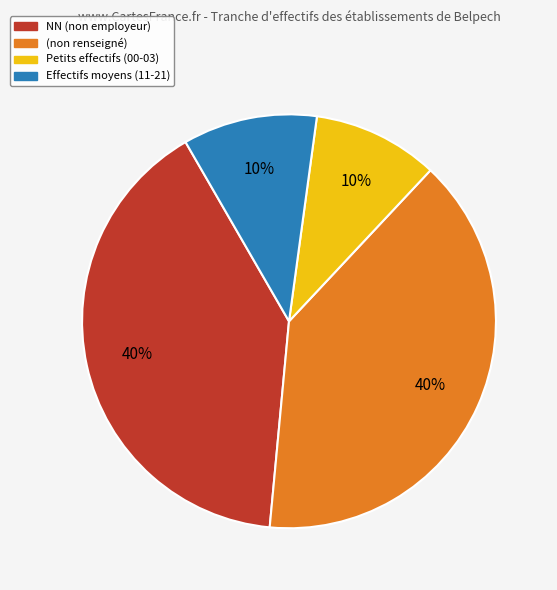

To the nearest percent, what is the difference between the largest and smallest slice percentages?

30%